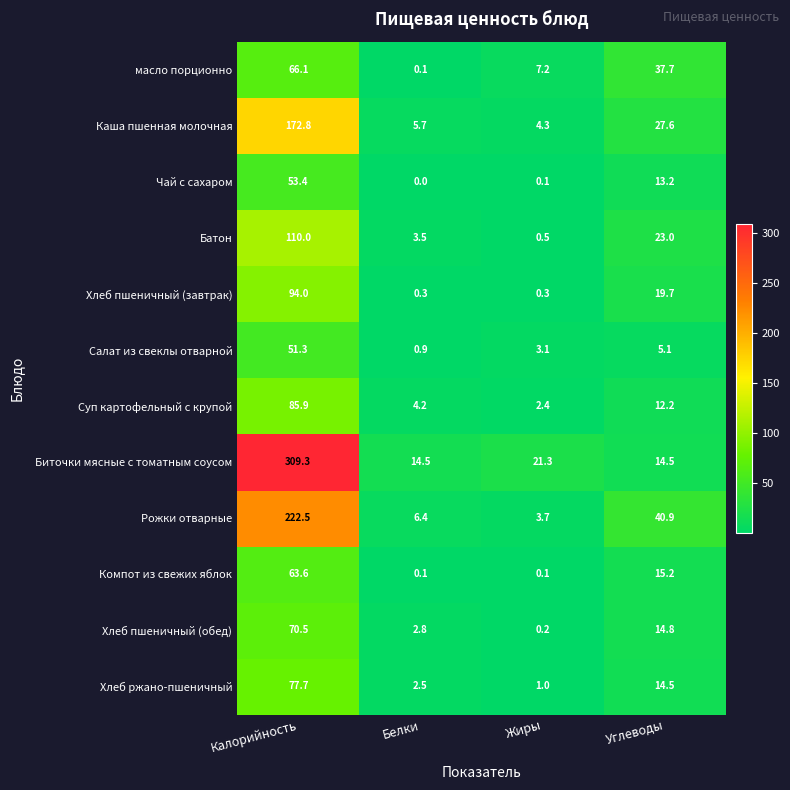

Is it true that Рожки отварные equals 27.4 at Углеводы?

False